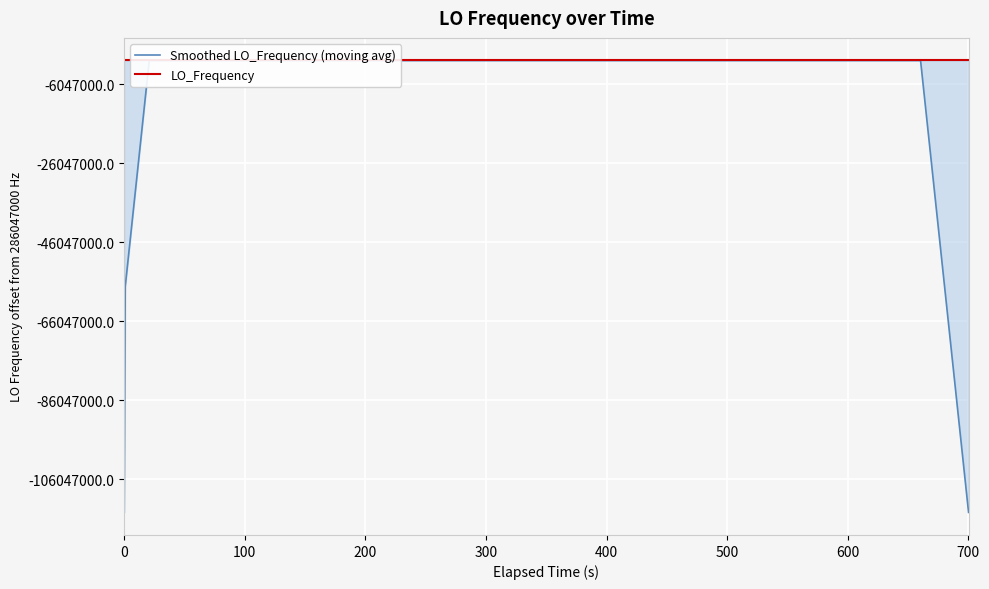

What are all the series names shown in the legend?

Smoothed LO_Frequency (moving avg), LO_Frequency